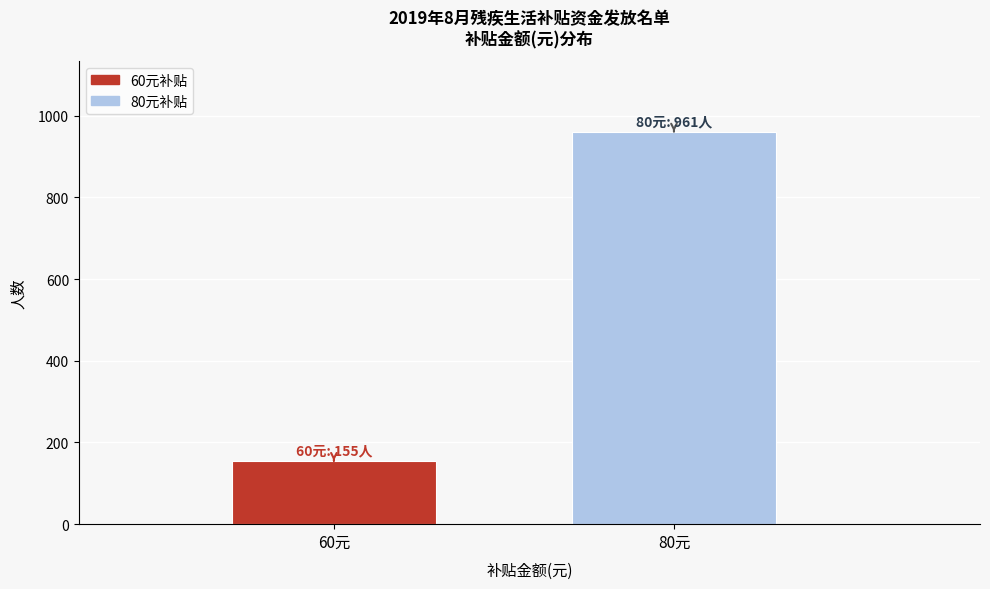

Reading left to right, list all the values displayed in this chart.

60元=155	80元=961